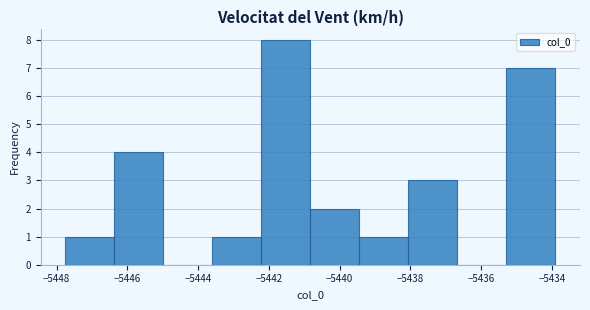

How tall is the bar that spans -5438.0 to -5436.6 on the x-axis? Neither the bar edges nor the heights are printed on the chart, so give them approximately, as read against the axes.

3